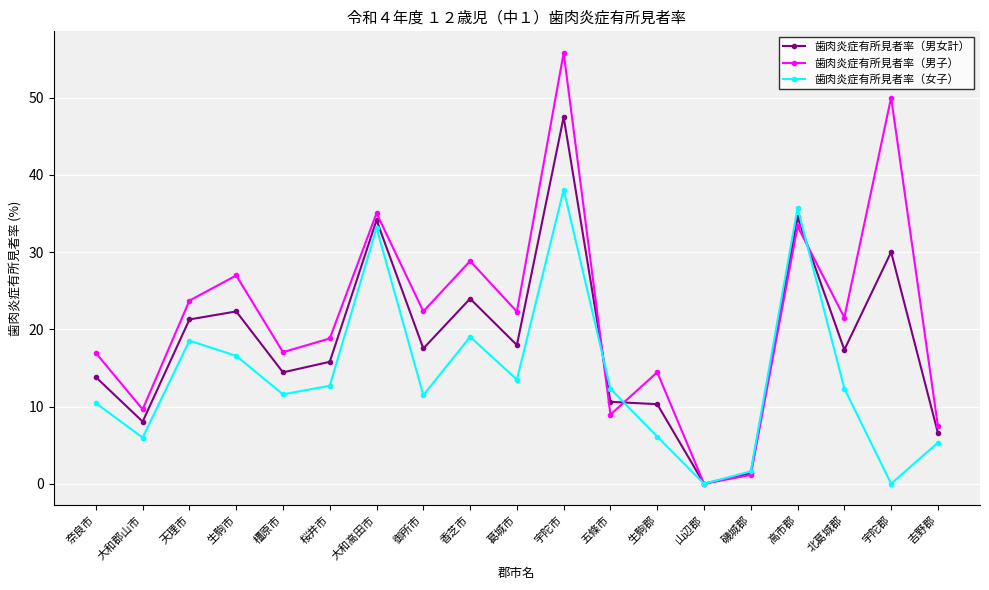

What is the highest value of the 歯肉炎症有所見者率（男子） series?

55.8